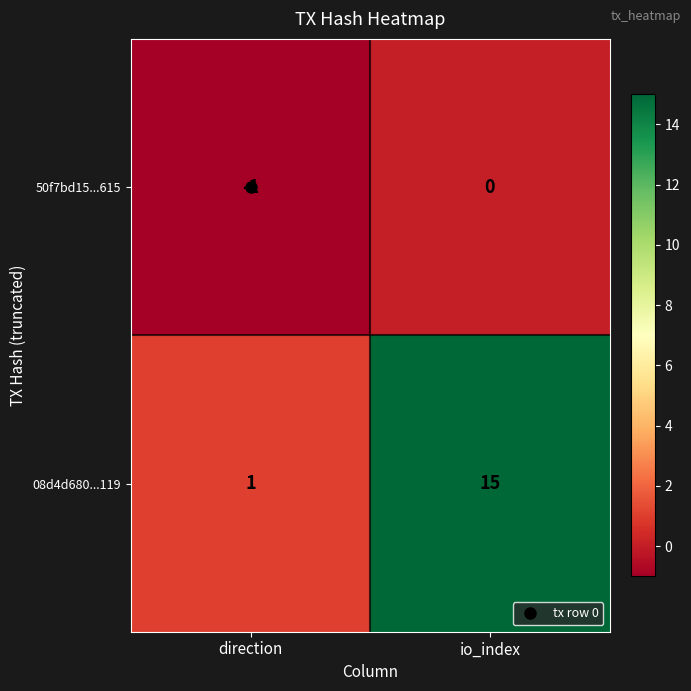

List the series in order of their peak value, lowest first.

50f7bd15...615, 08d4d680...119